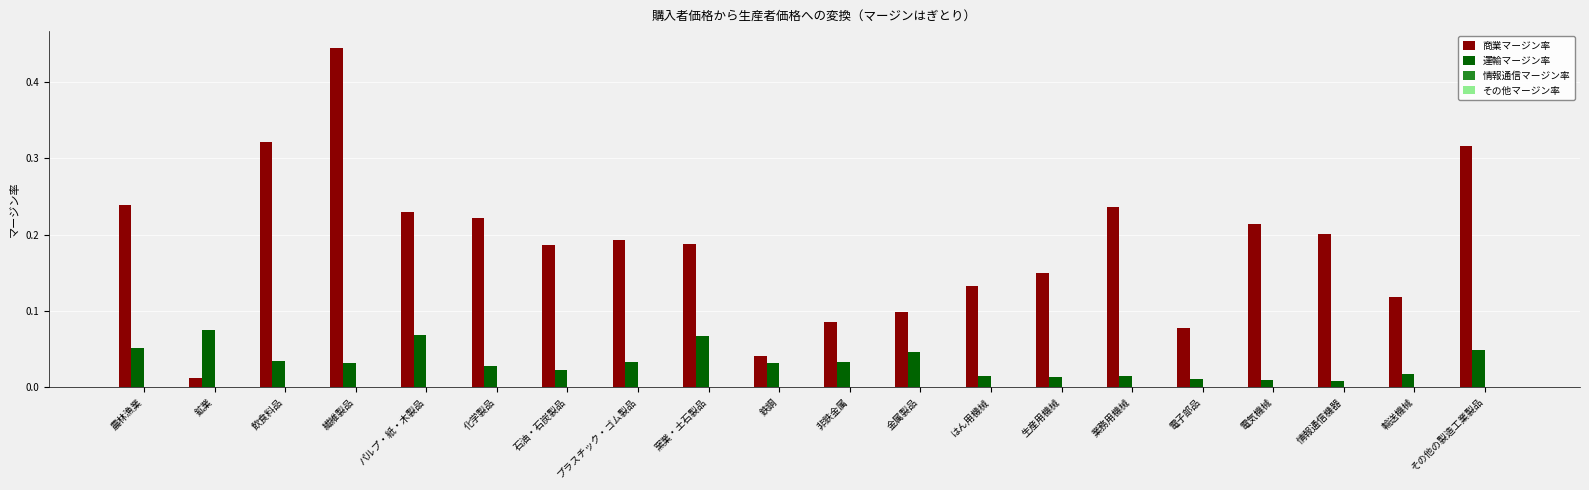

At which category does the chart reach its peak across all series?

繊維製品